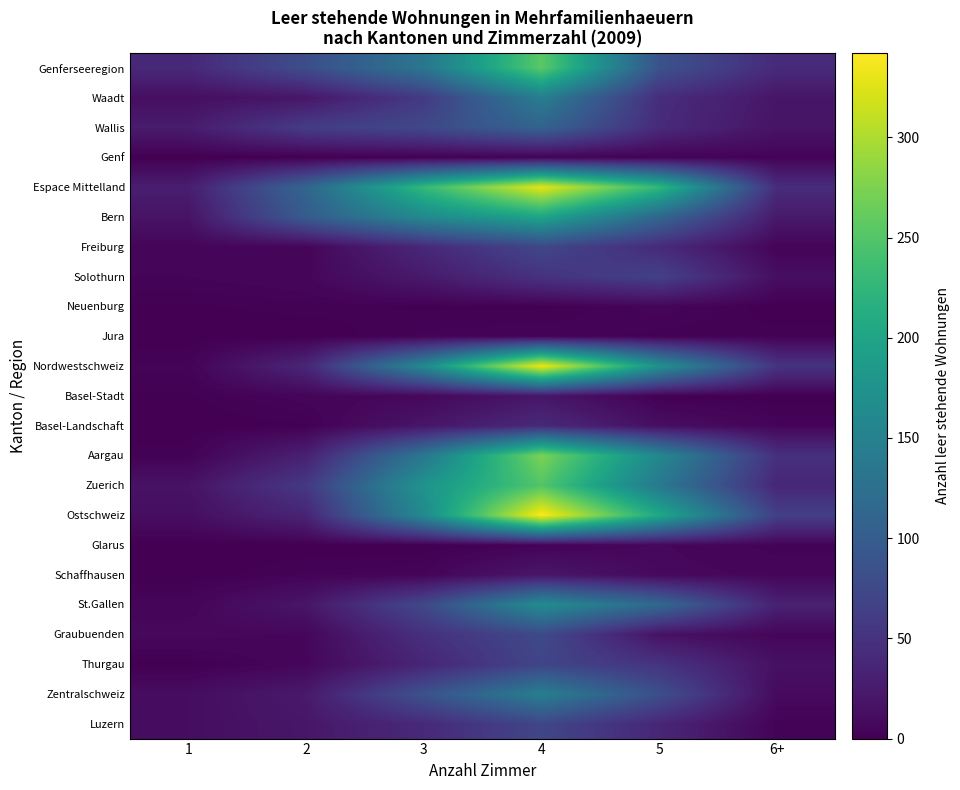

At 1, list the series in order from smallest to largest.

Genf, Jura, Basel-Landschaft, Glarus, Schaffhausen, Thurgau, Neuenburg, Basel-Stadt, Aargau, Nordwestschweiz, Solothurn, Freiburg, St.Gallen, Graubuenden, Zentralschweiz, Luzern, Waadt, Ostschweiz, Zuerich, Bern, Wallis, Espace Mittelland, Genferseeregion